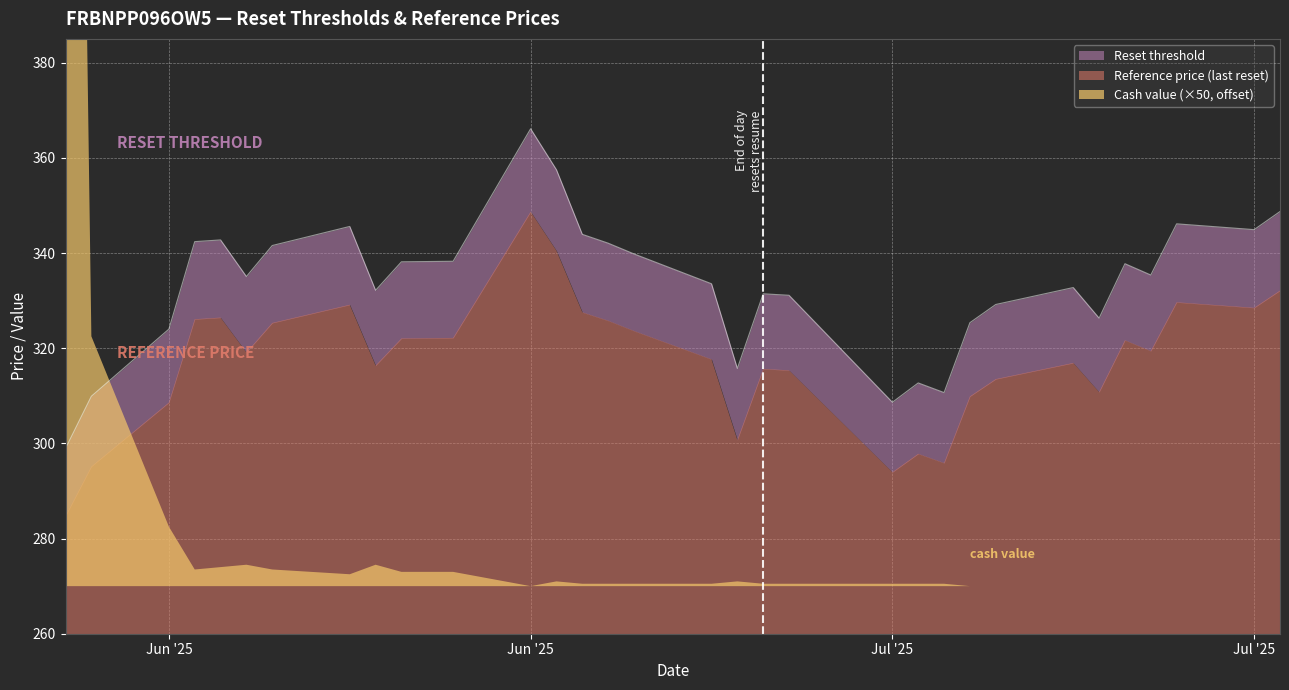

True or false: Reference price (last reset) and Reset threshold intersect in this chart.

False